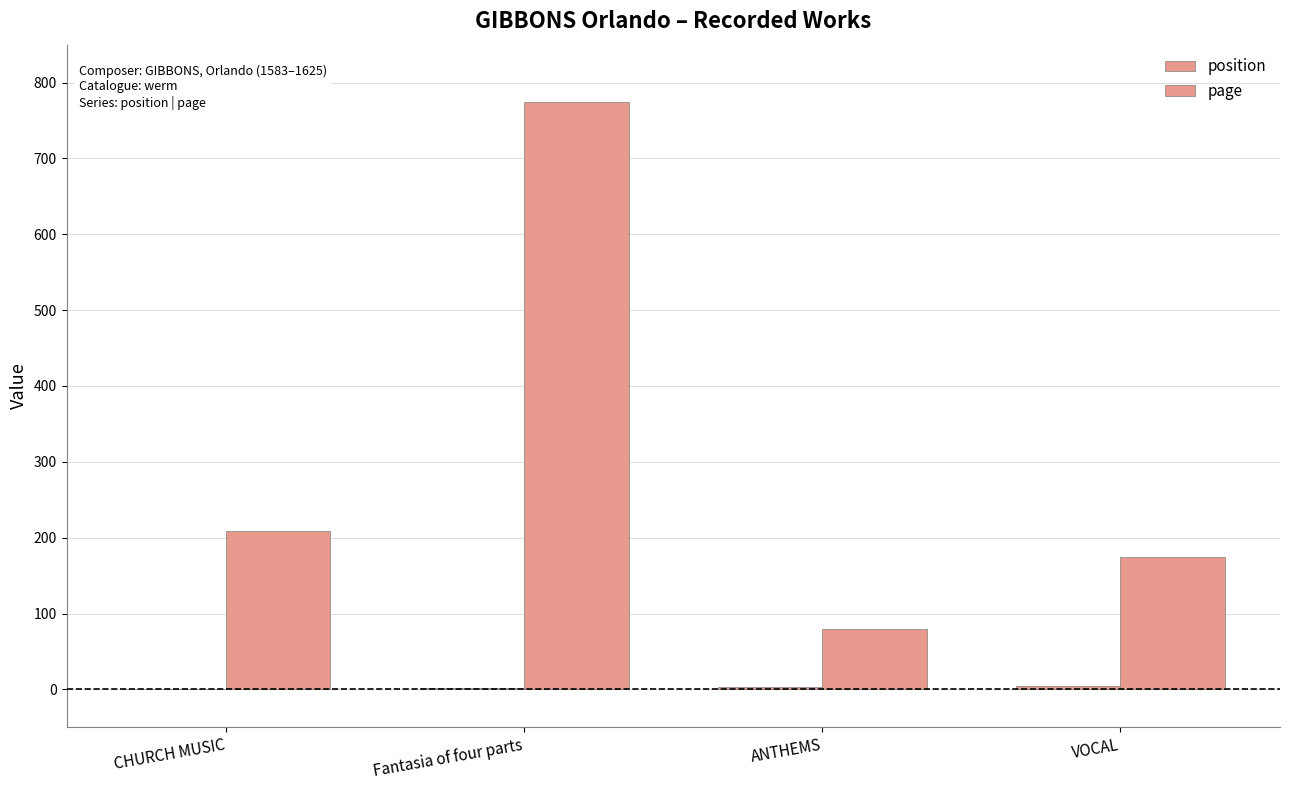

What is the label of the 4th bar from the right?

CHURCH MUSIC